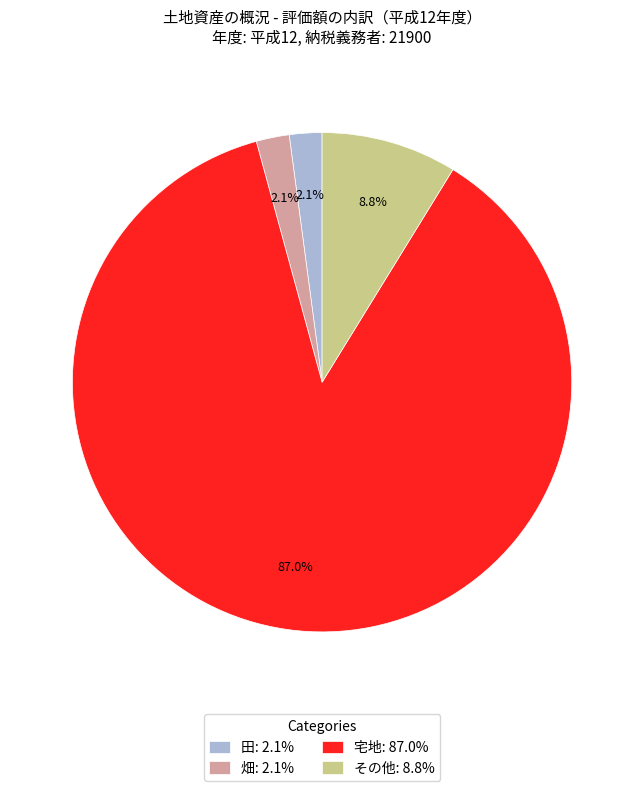

What percentage do 宅地 and 田 together represent?

89.1%